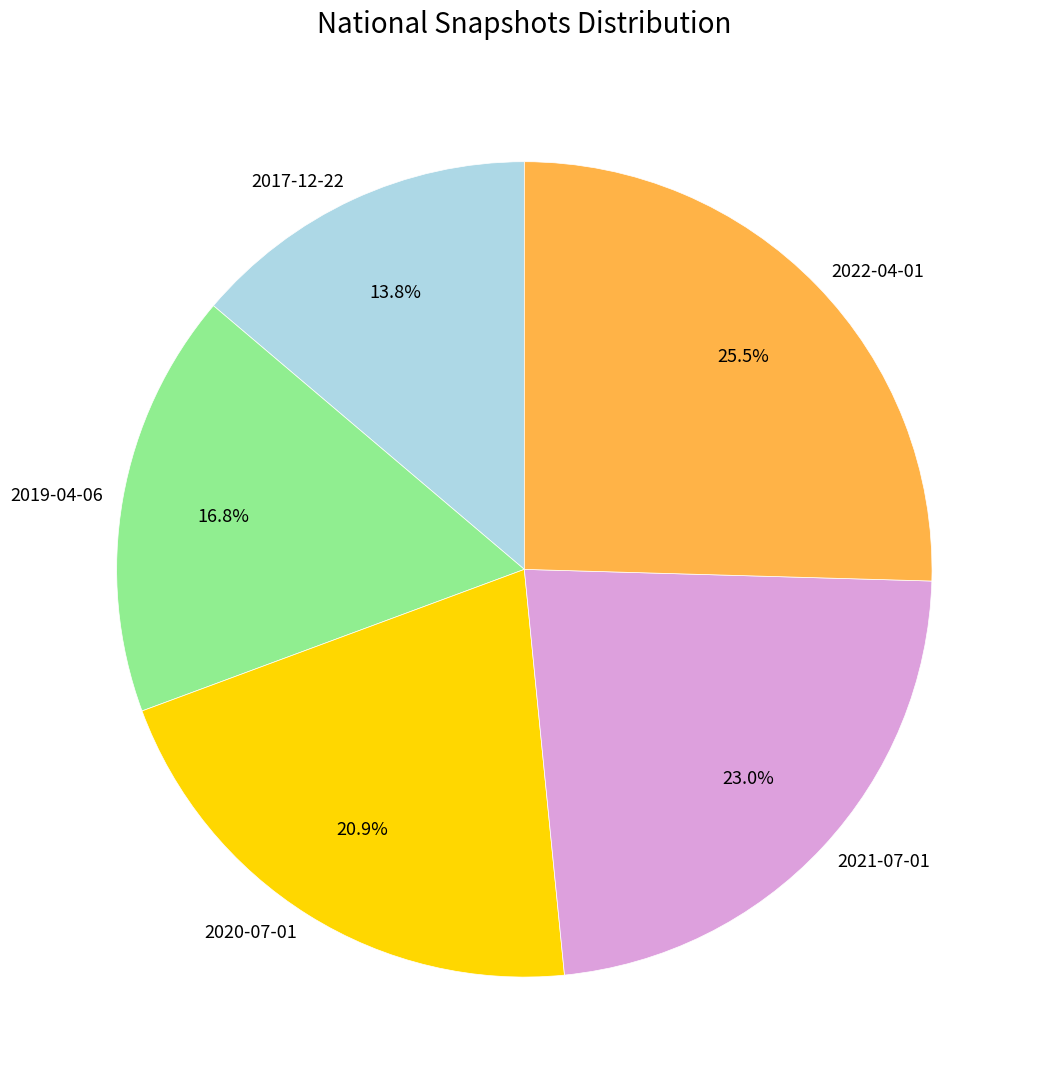

To the nearest percent, what portion does 2021-07-01 represent?

23%